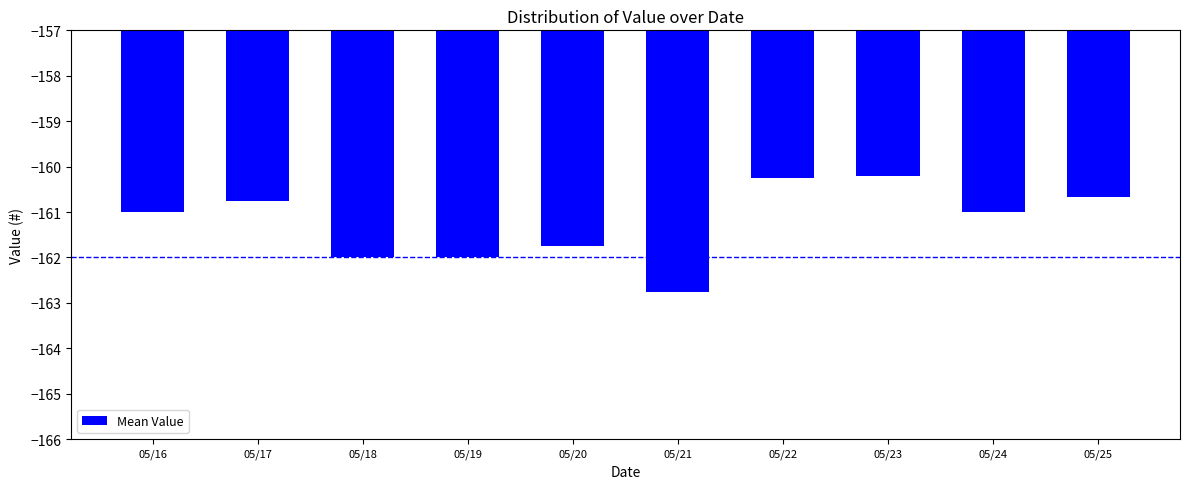

What is the approximate value at 05/25?

-160.7